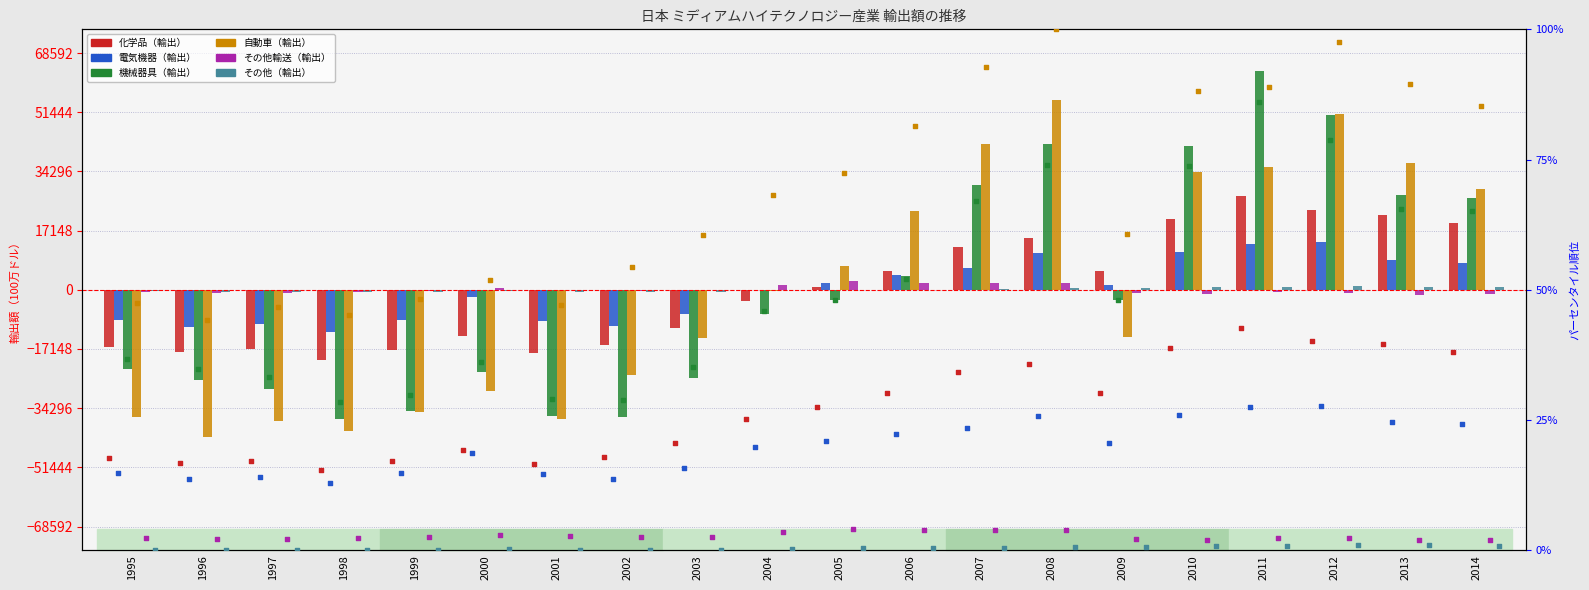

Which series reaches the minimum Y coordinate?

その他（輸出）